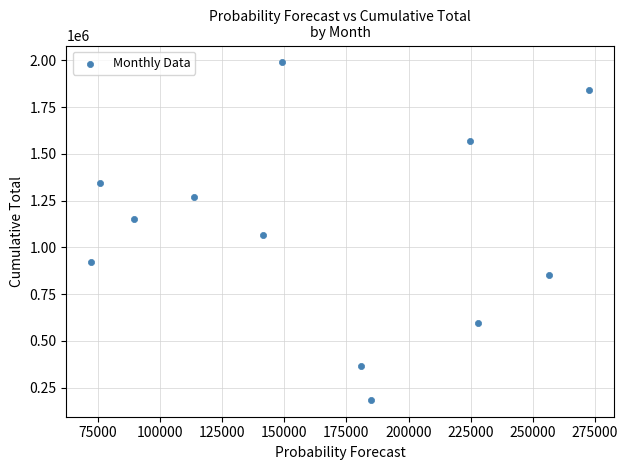

What Y value in the scatter plot is closest to 1087020?

1063860